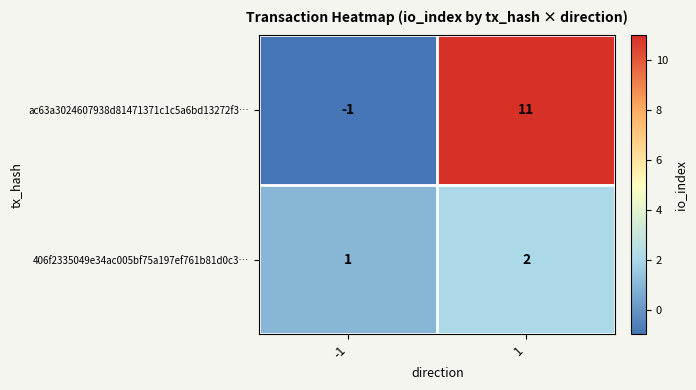

What is the sum of all 406f2335049e34ac005bf75a197ef761b81d0c3… values?

3